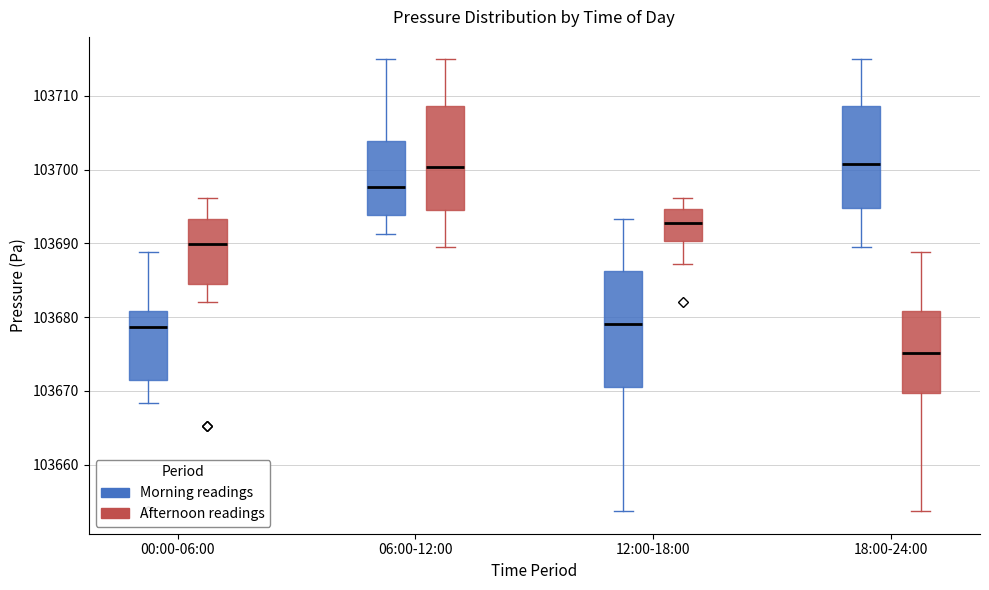

Reading left to right, read every box against the y-axis: the position of its median line, the range the box covers, and the ends of its whiskers. The values are not printed on the chart, so give them approximately, as read against the axis.

00:00-06:00 (Morning readings): median 103679, box 103671 to 103681, whiskers 103668 to 103689
00:00-06:00 (Afternoon readings): median 103690, box 103685 to 103693, whiskers 103682 to 103696
06:00-12:00 (Morning readings): median 103698, box 103694 to 103704, whiskers 103691 to 103715
06:00-12:00 (Afternoon readings): median 103700, box 103695 to 103709, whiskers 103690 to 103715
12:00-18:00 (Morning readings): median 103679, box 103670 to 103686, whiskers 103654 to 103693
12:00-18:00 (Afternoon readings): median 103693, box 103690 to 103695, whiskers 103687 to 103696
18:00-24:00 (Morning readings): median 103701, box 103695 to 103709, whiskers 103690 to 103715
18:00-24:00 (Afternoon readings): median 103675, box 103670 to 103681, whiskers 103654 to 103689